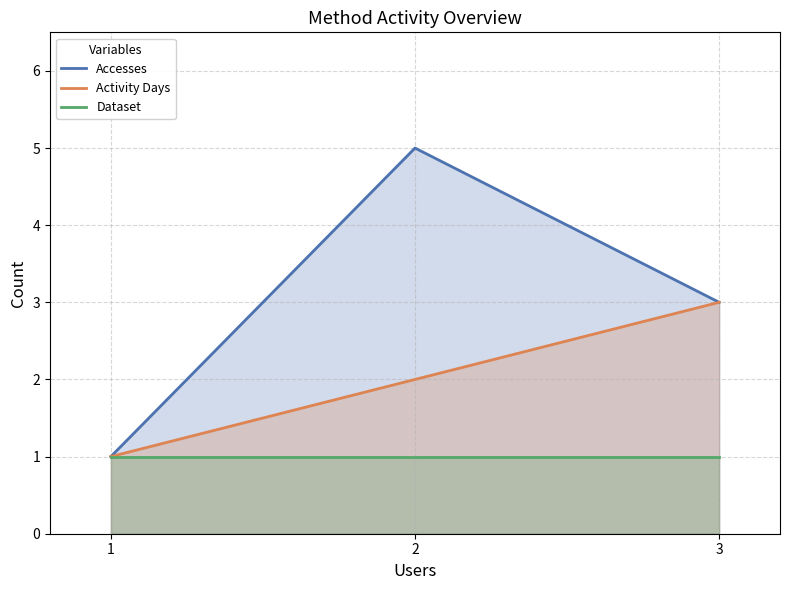

The value of Activity Days at 3 is 3. True or false?

True